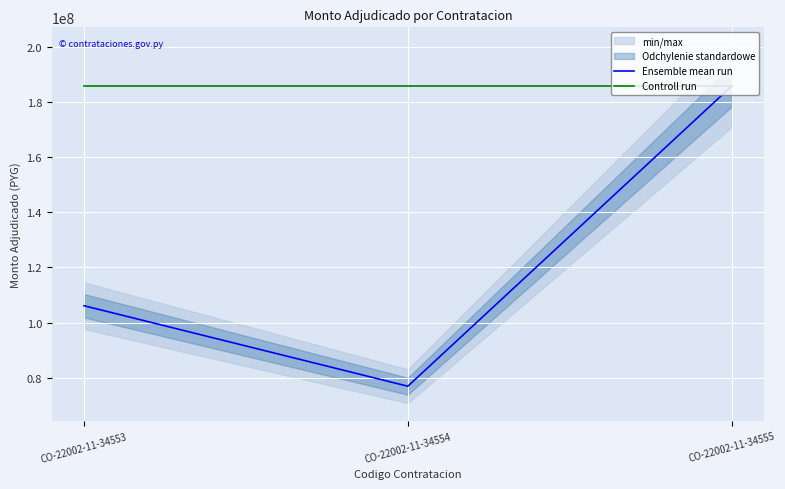

What is the highest value of the Ensemble mean run series?

185893000